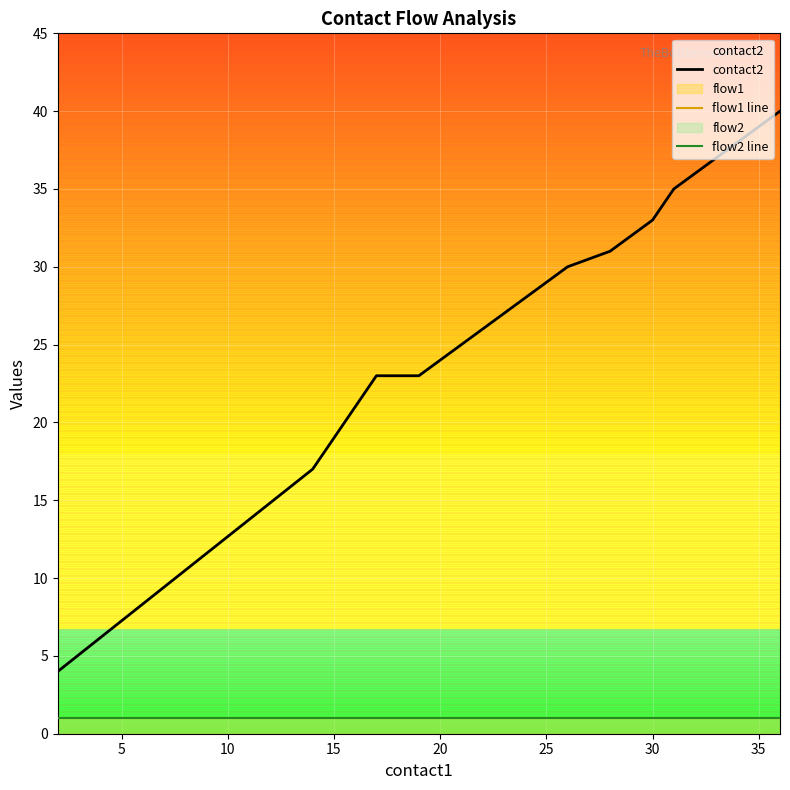

How many data points does each series have?

20